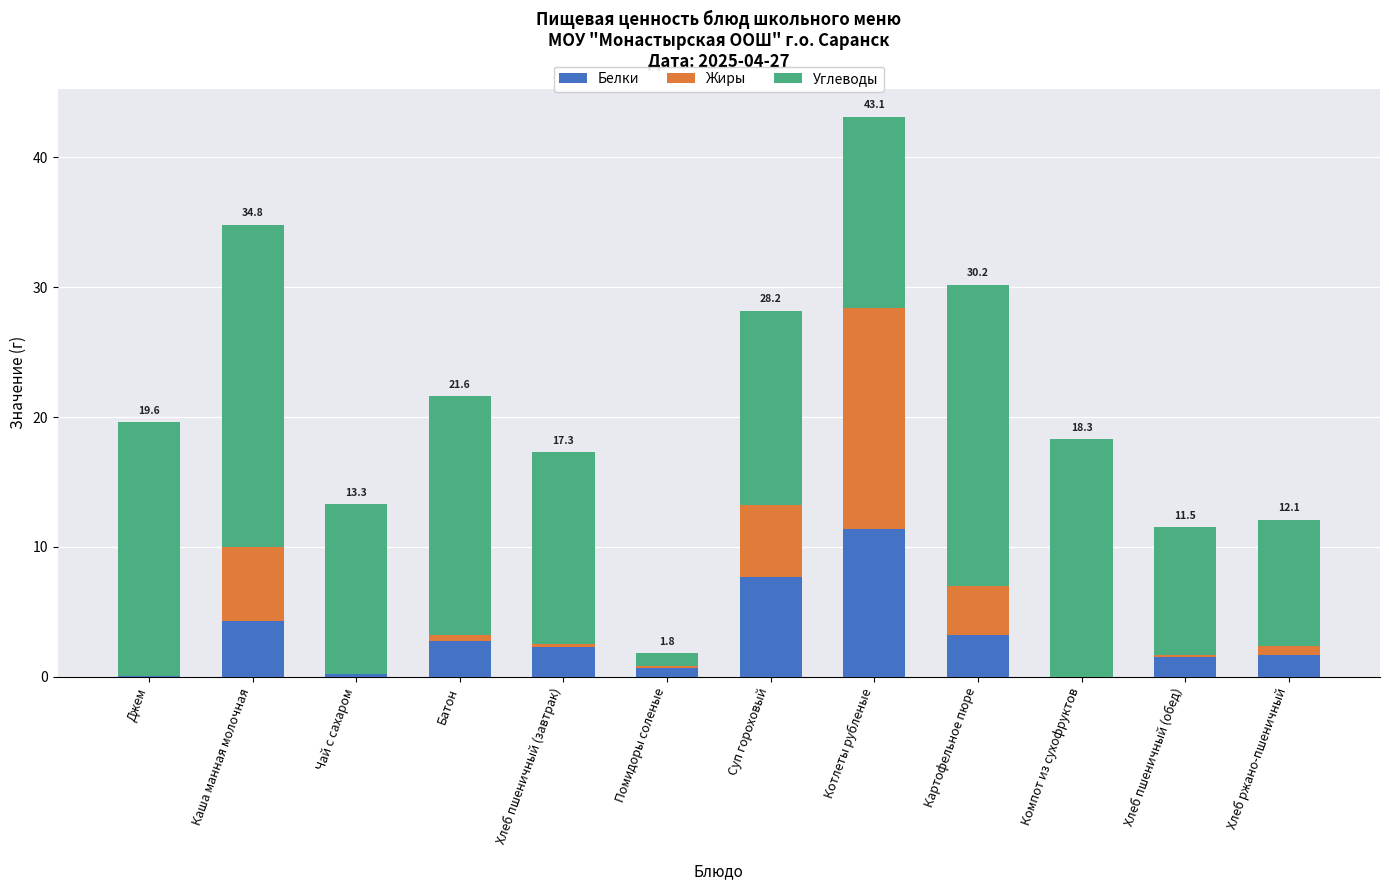

What are all the series names shown in the legend?

Белки, Жиры, Углеводы